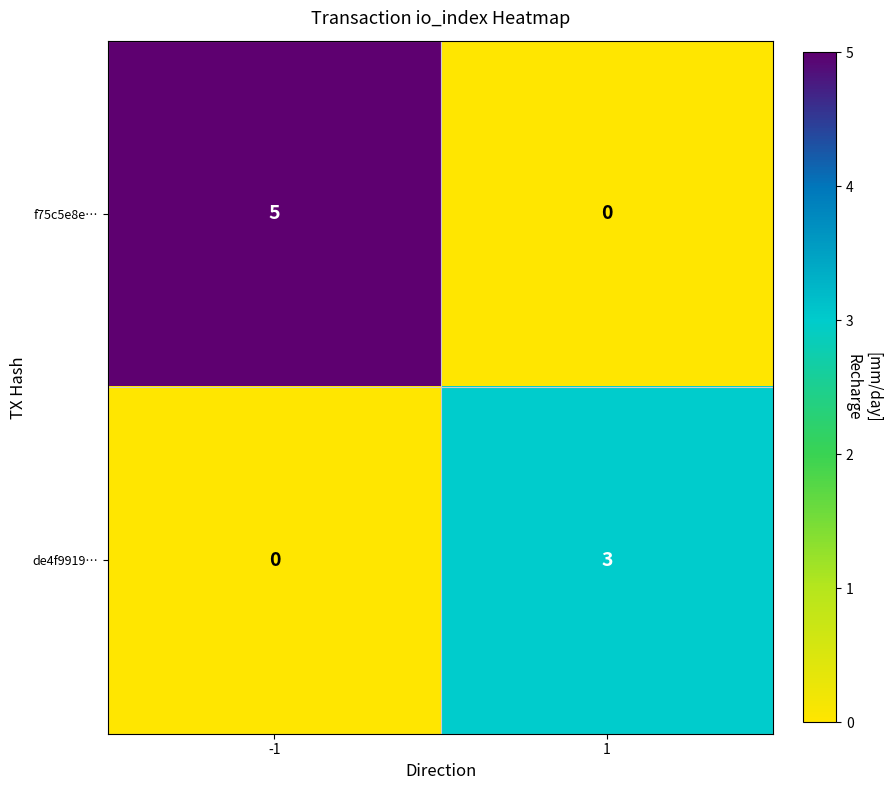

Which series changed the most between -1 and 1?

f75c5e8e…